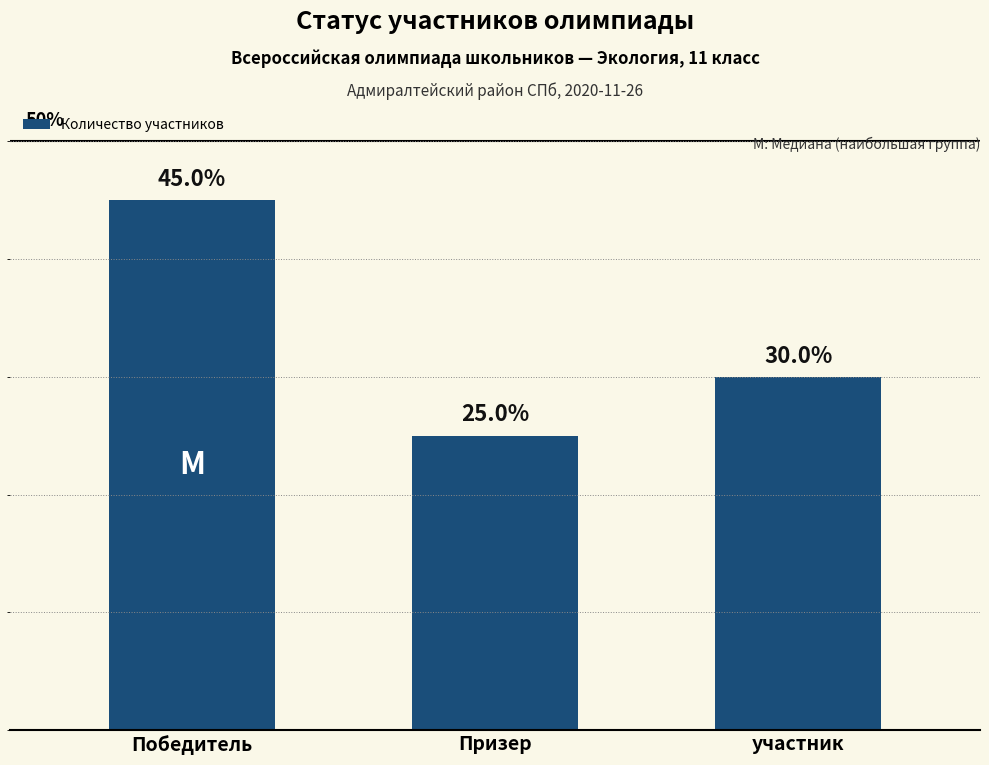

Rank the categories by value from highest to lowest.

Победитель, участник, Призер